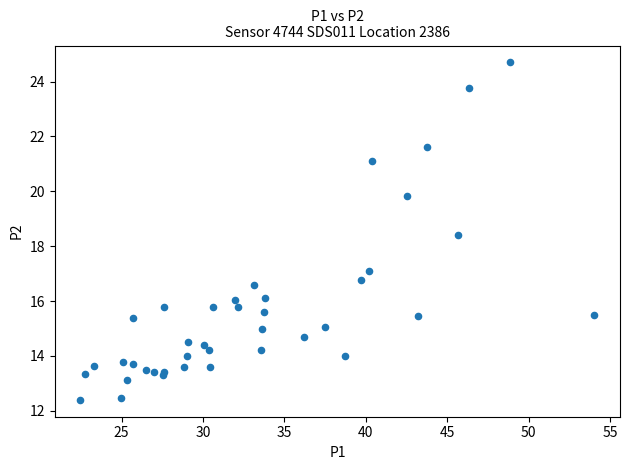

What Y value in the scatter plot is closest to 18?

18.4